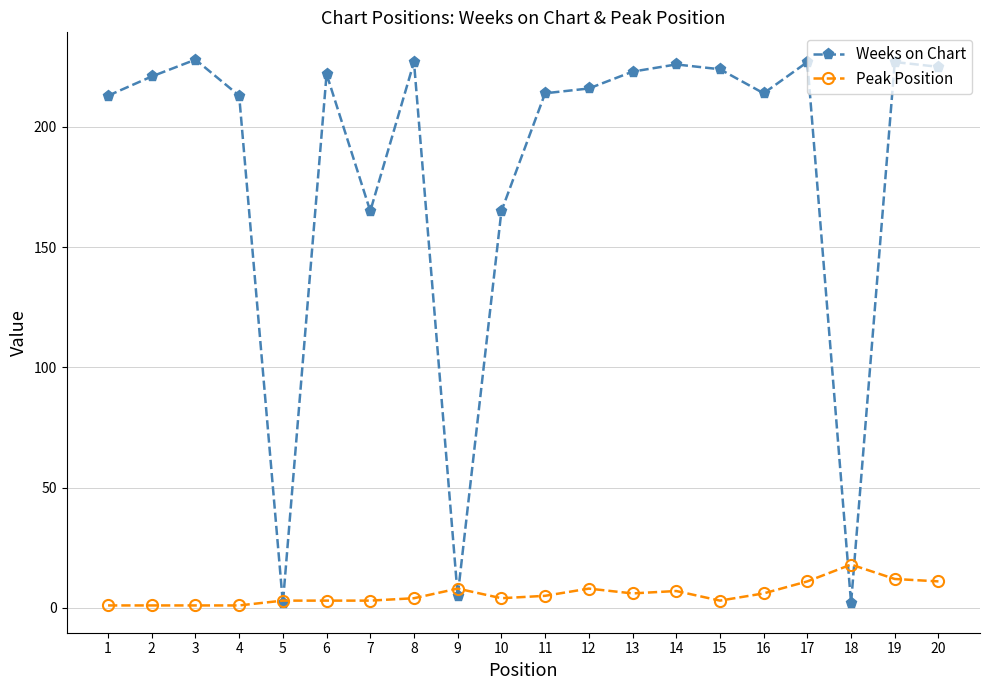

Reading left to right, transcribe all the data shown in this chart.

Weeks on Chart: 213	221	228	213	2	222	165	227	5	165	214	216	223	226	224	214	227	2	227	225
Peak Position: 1	1	1	1	3	3	3	4	8	4	5	8	6	7	3	6	11	18	12	11